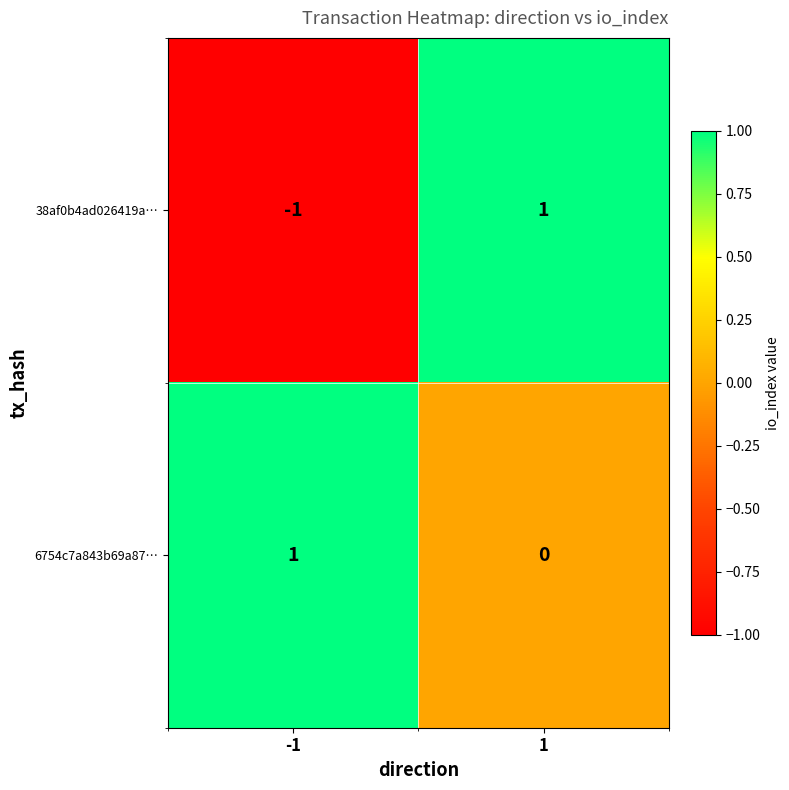

Reading left to right, list all the values displayed in this chart.

38af0b4ad026419a…: -1	1
6754c7a843b69a87…: 1	0